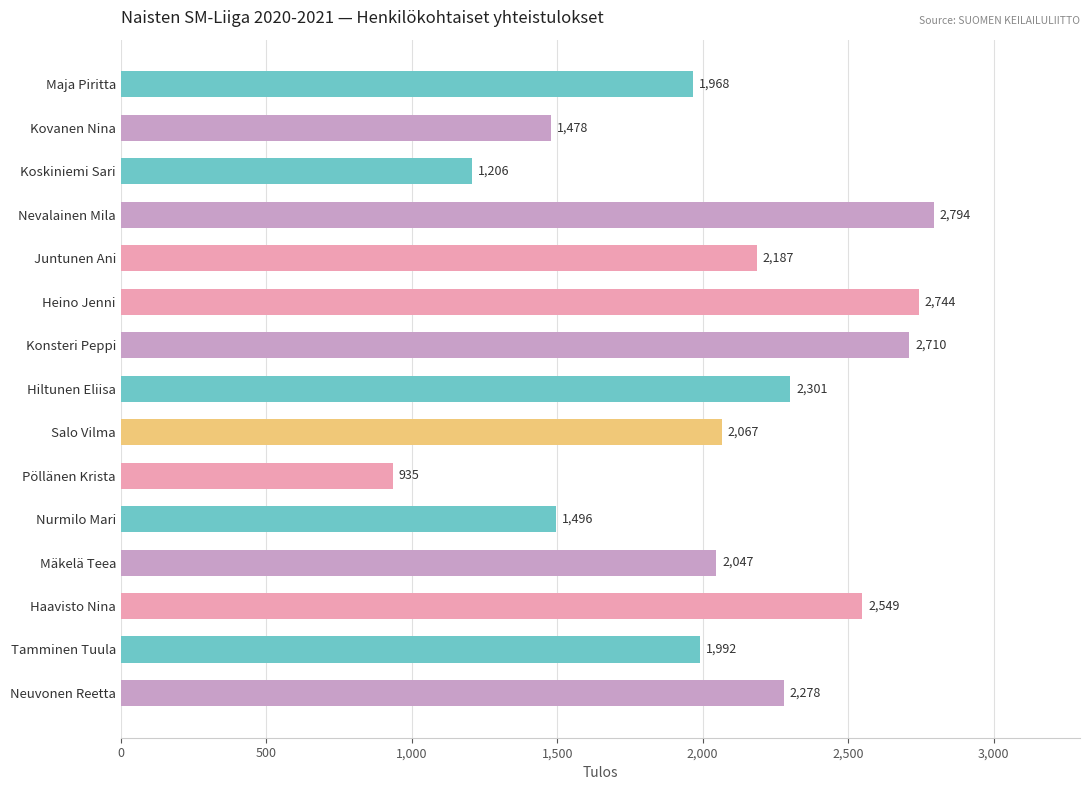

Reading top to bottom, transcribe all the data shown in this chart.

1968	1478	1206	2794	2187	2744	2710	2301	2067	935	1496	2047	2549	1992	2278